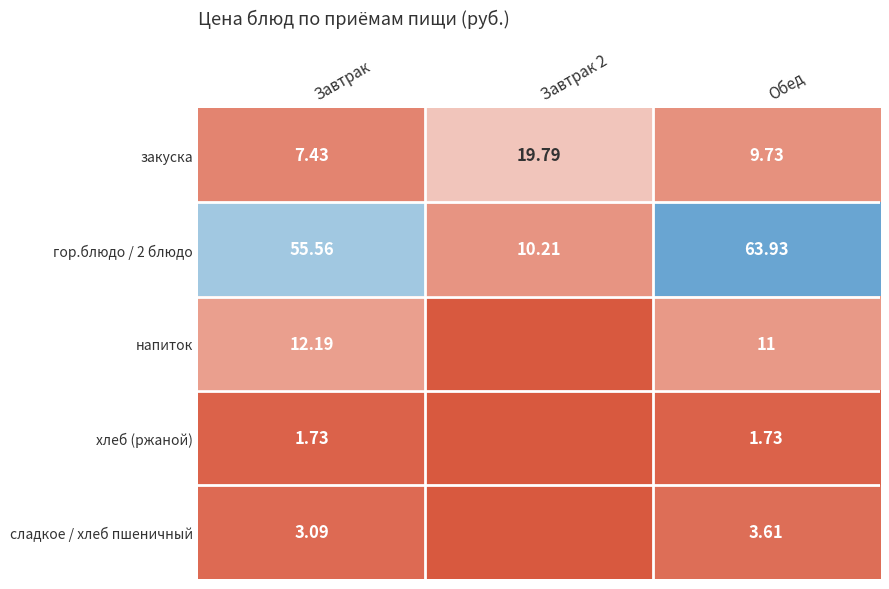

At how many categories does at least one series exceed 63?

1